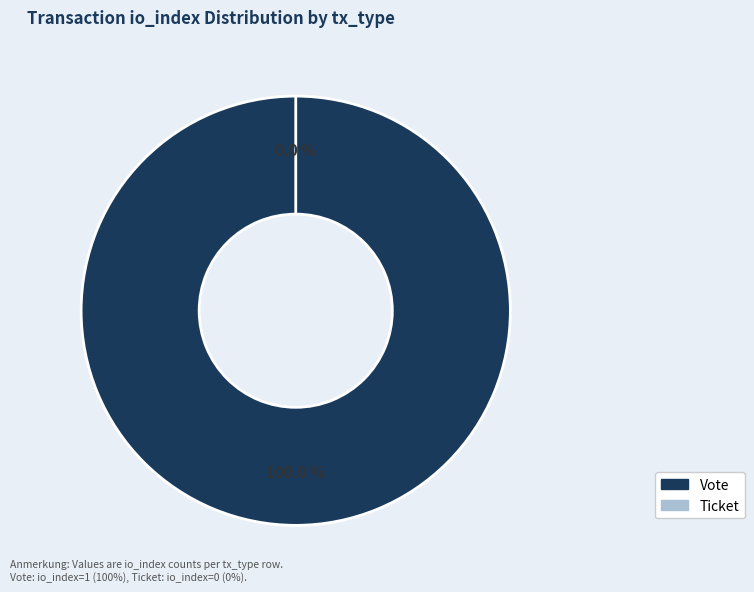

How much of the chart is everything except Ticket (io_index=0)?

100.0%